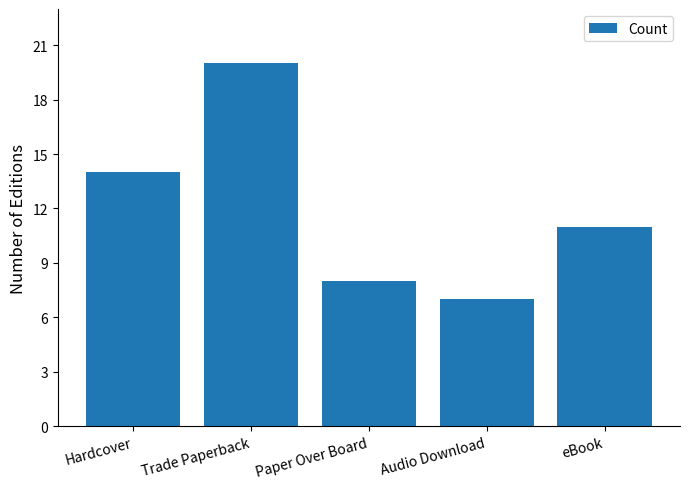

Reading left to right, list all the values displayed in this chart.

Hardcover=14	Trade Paperback=20	Paper Over Board=8	Audio Download=7	eBook=11